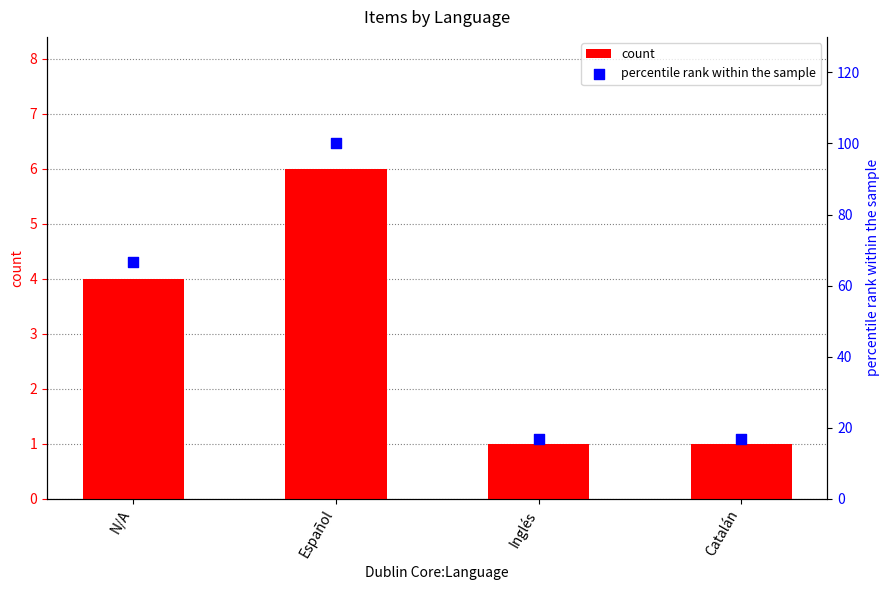

Is the value of count at Español greater than the value of percentile rank within the sample at Español?

No